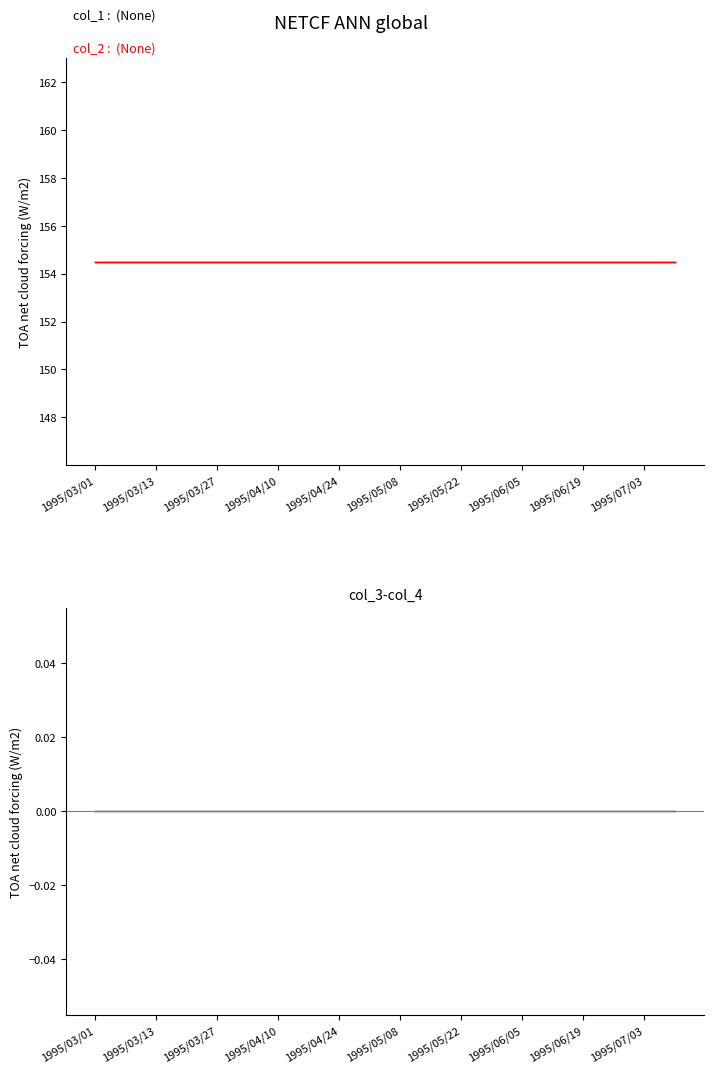

Reading left to right, what are all the values shown in this chart?

col_1: 154.5	154.5	154.5	154.5	154.5	154.5	154.5	154.5	154.5	154.5	154.5	154.5	154.5	154.5	154.5	154.5	154.5	154.5	154.5	154.5
col_2: 154.5	154.5	154.5	154.5	154.5	154.5	154.5	154.5	154.5	154.5	154.5	154.5	154.5	154.5	154.5	154.5	154.5	154.5	154.5	154.5
col_3-col_4: 0.0	0.0	0.0	0.0	0.0	0.0	0.0	0.0	0.0	0.0	0.0	0.0	0.0	0.0	0.0	0.0	0.0	0.0	0.0	0.0